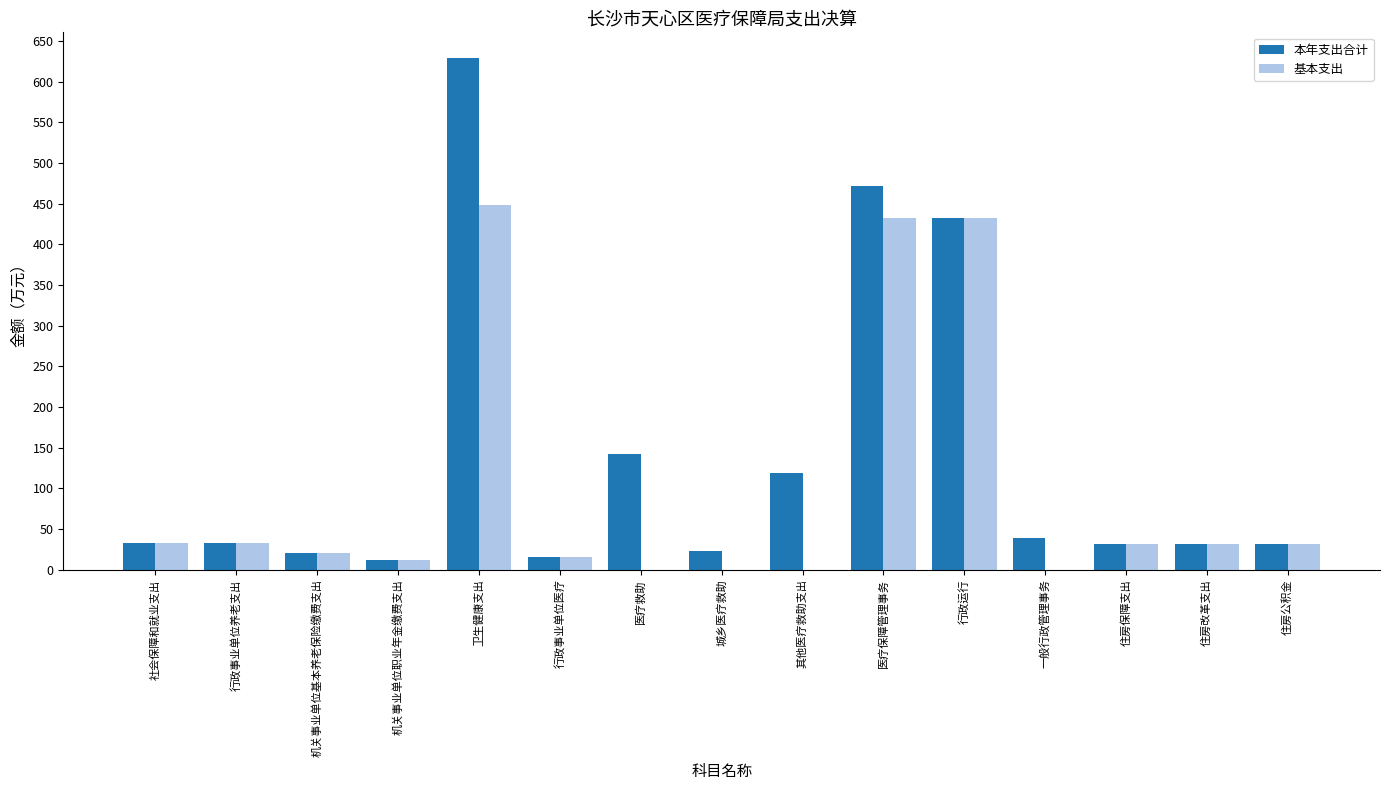

What is the maximum value for 基本支出?

448.5